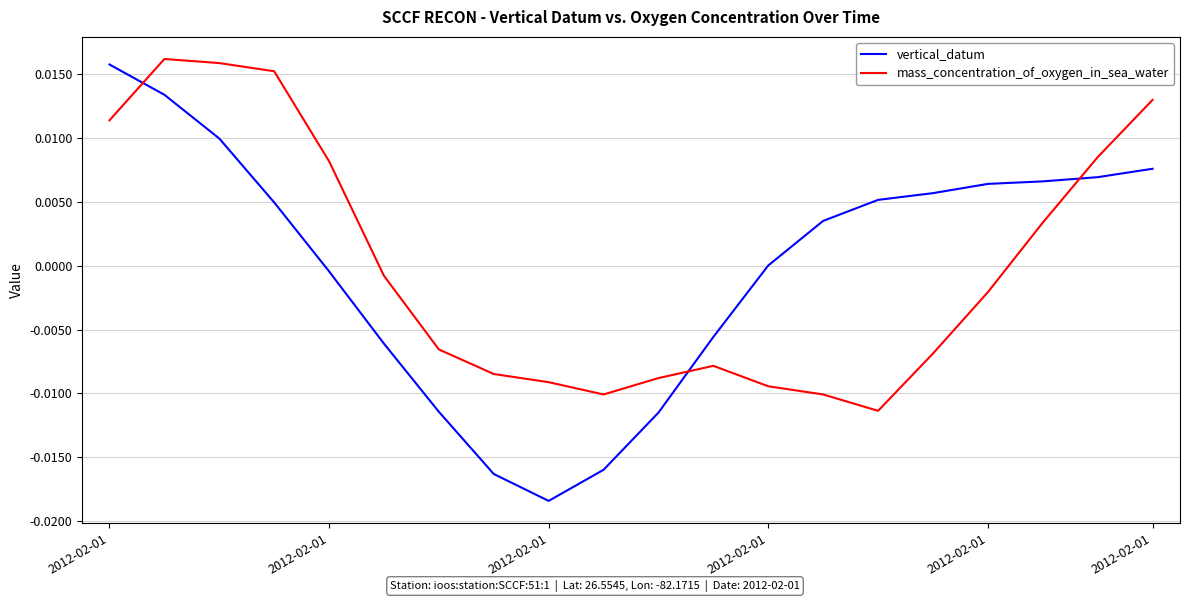

How many times do mass_concentration_of_oxygen_in_sea_water and vertical_datum cross each other?

3